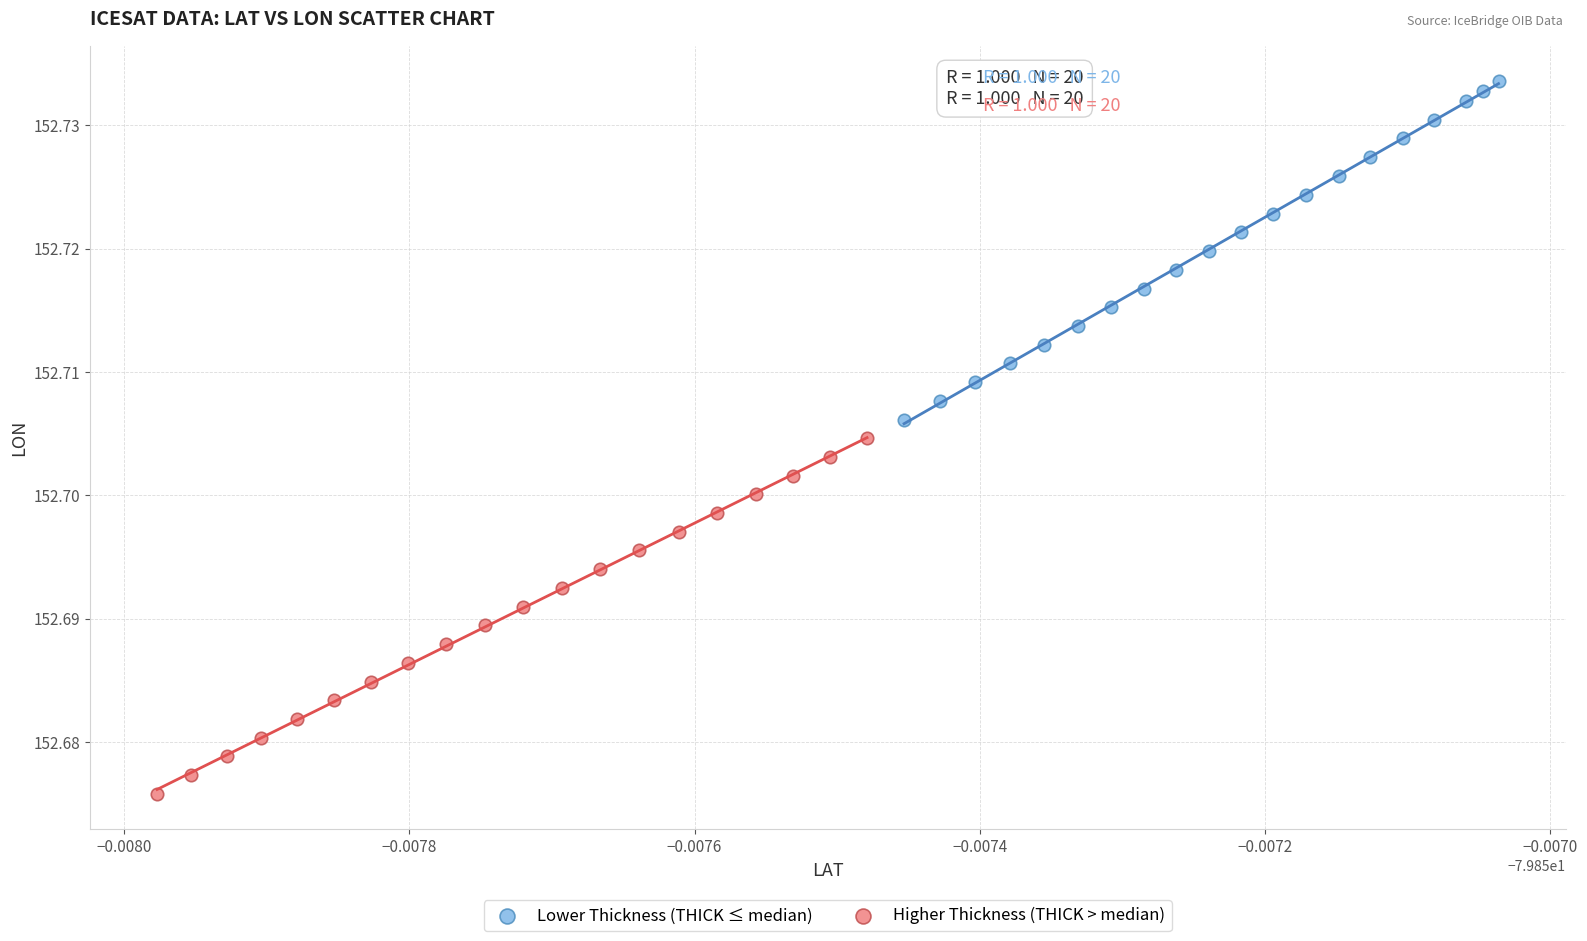

Which series reaches the minimum Y coordinate?

Higher Thickness (THICK > median)